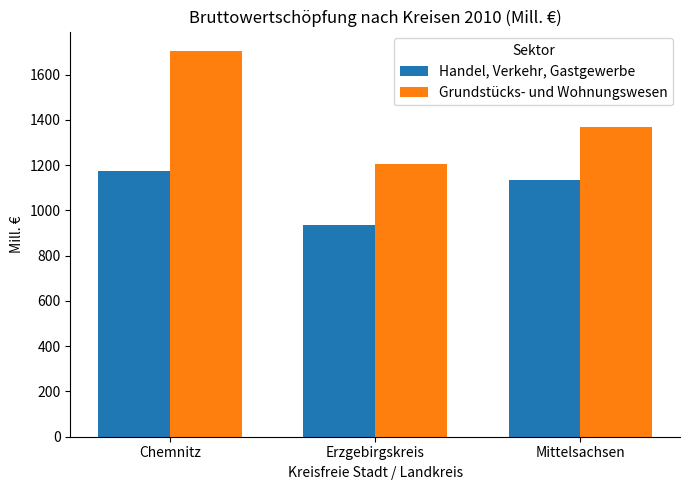

What is the difference between the maximum and minimum values in the Grundstücks- und Wohnungswesen series?

498.4